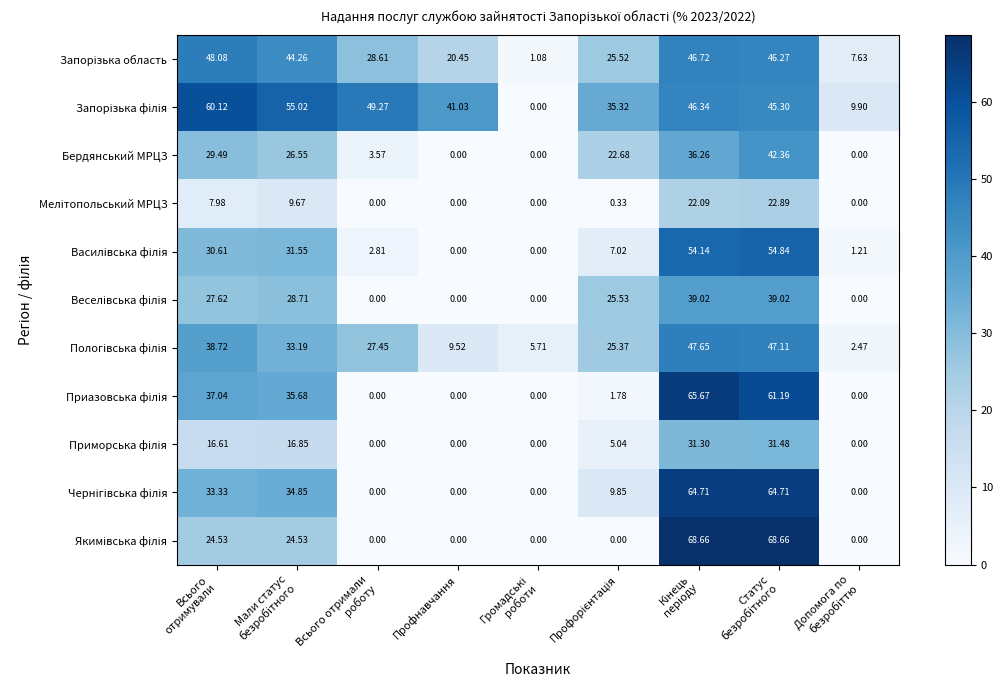

How many categories are shown in the chart?

9